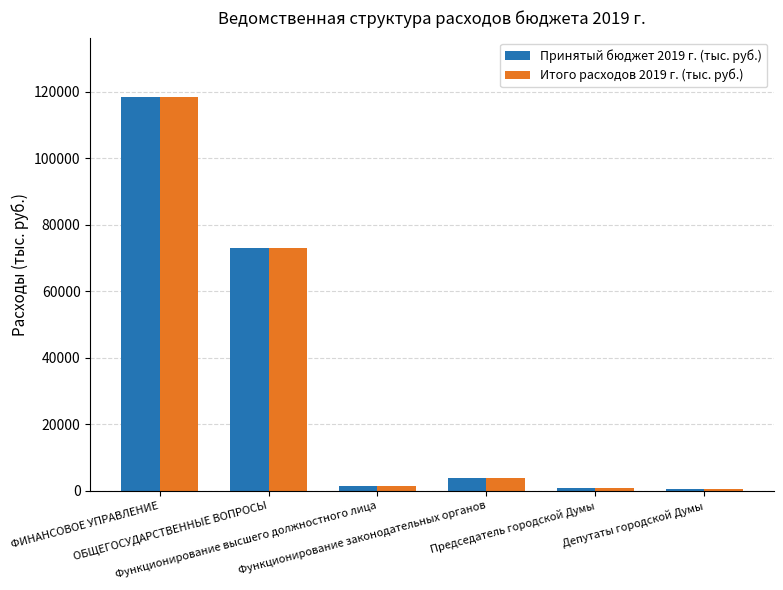

What is the highest value of the Принятый бюджет 2019 г. (тыс. руб.) series?

118440.4